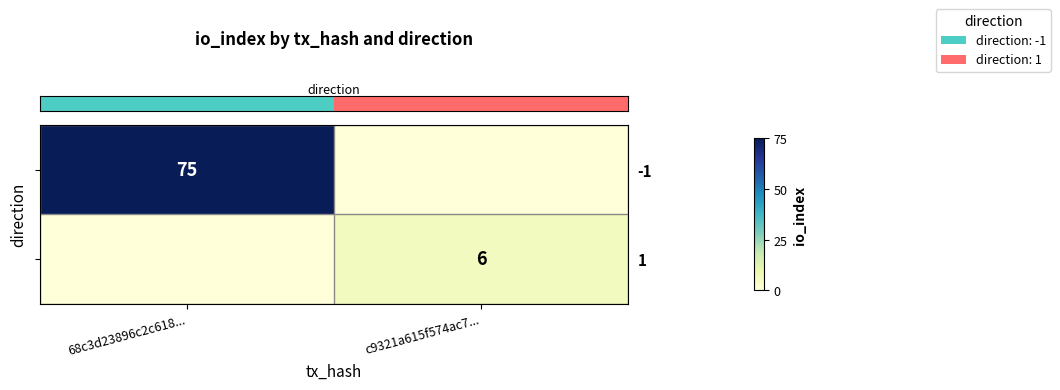

What is the total value across all series at c9321a615f574ac7...?

6